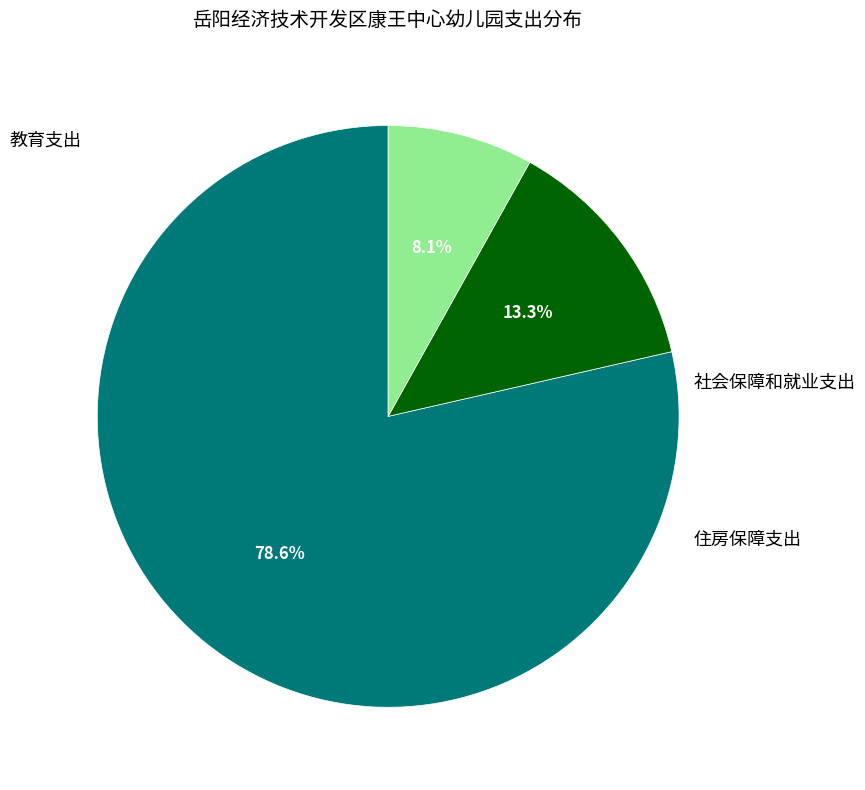

Count the number of slices in the pie.

3